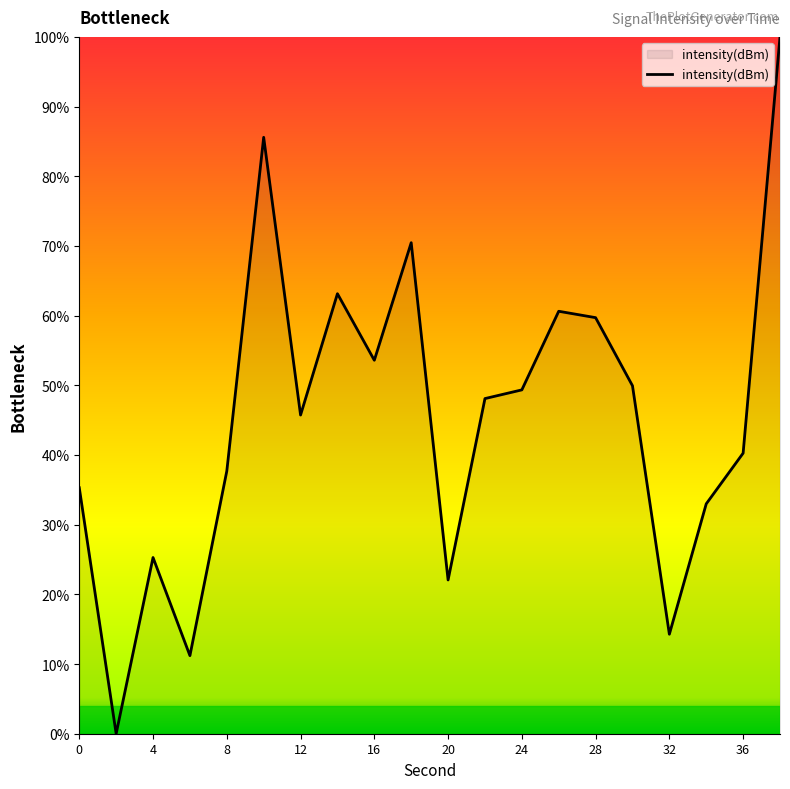

What is the difference between the second highest and second lowest values?

74.4